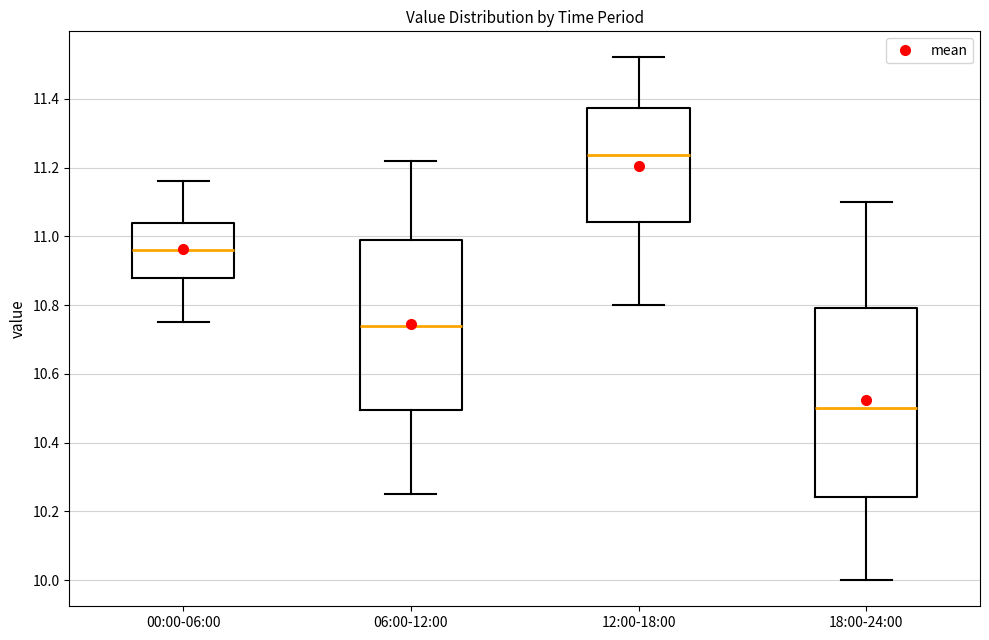

Where does the lower whisker of the box for 18:00-24:00 end on the y-axis? The values are not printed on the chart, so give them approximately, as read against the axis.

10.00